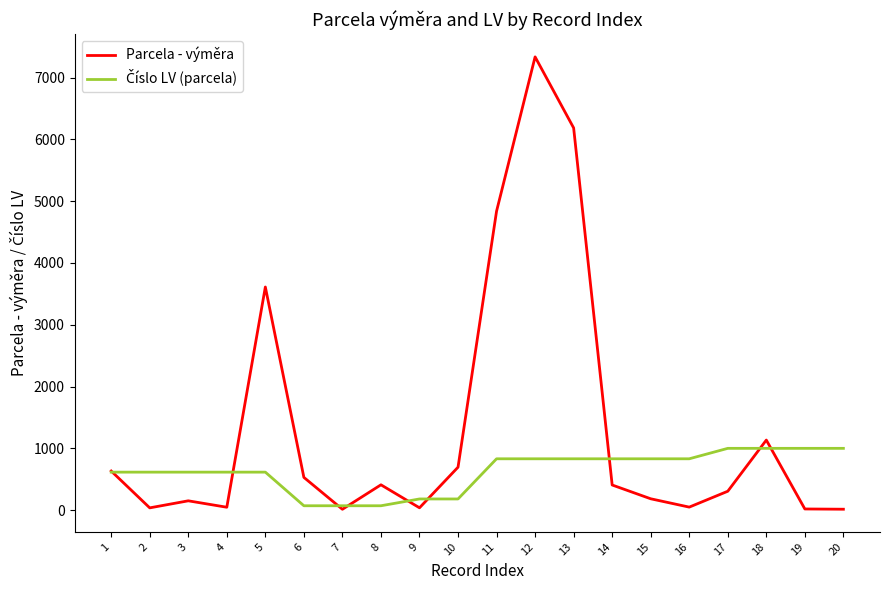

What is the maximum value shown in the chart?

7335